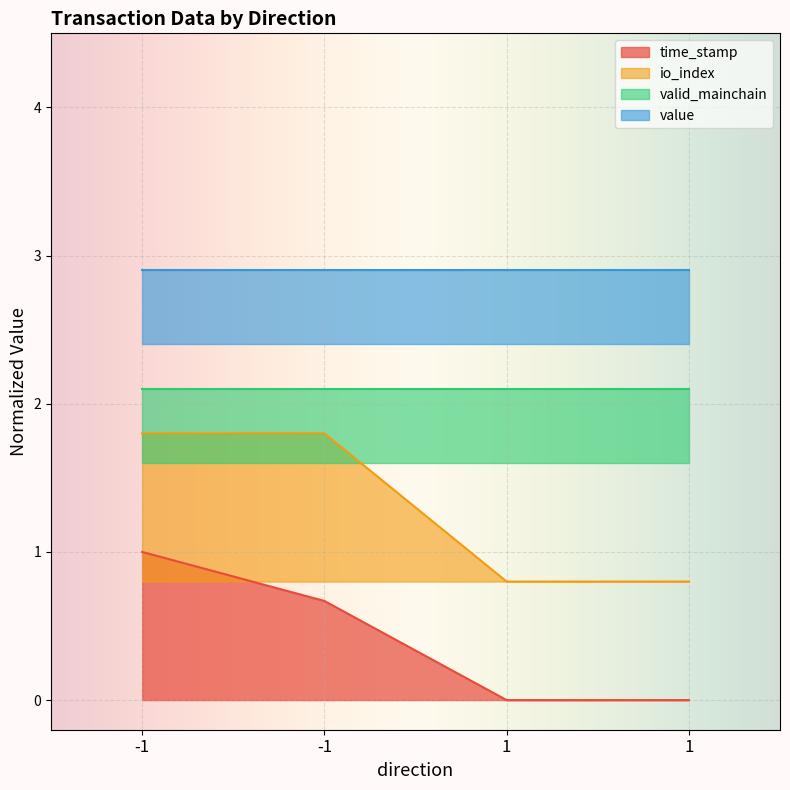

Which series has the largest total across all categories?

io_index